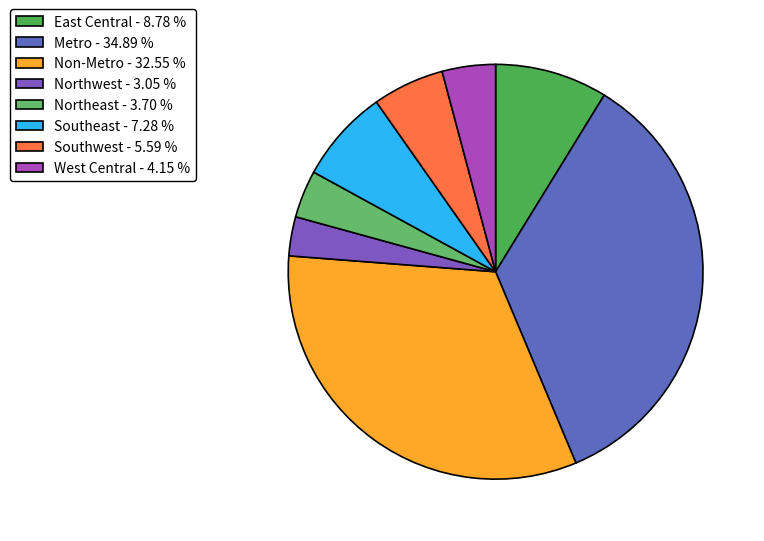

Does any single category account for the majority?

No